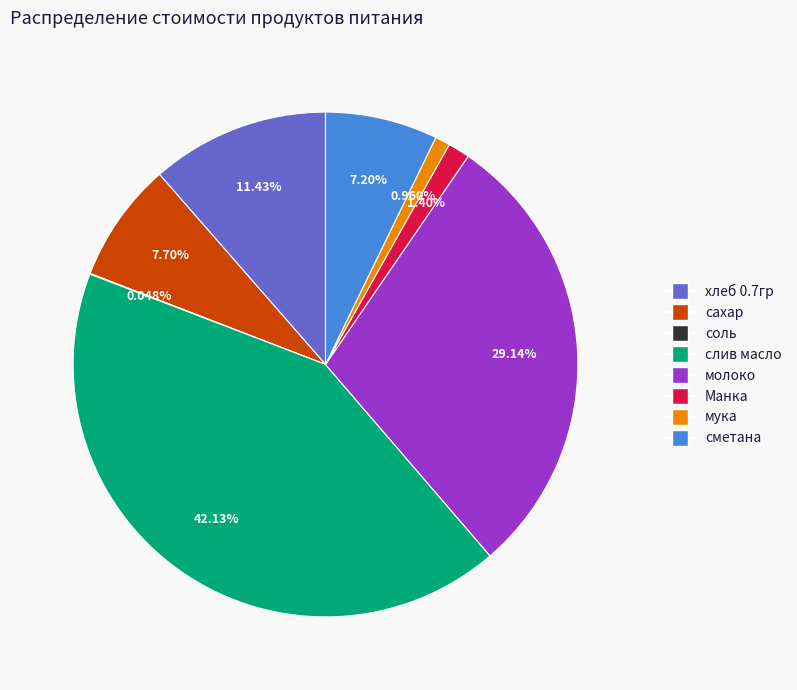

Is the sum of хлеб 0.7гр and мука greater than half?

No